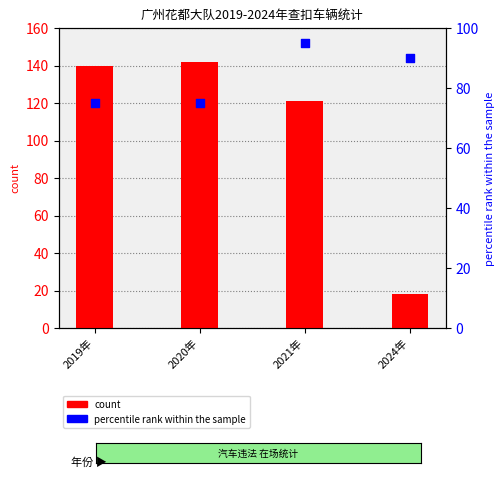

Which series contains the highest Y value?

count